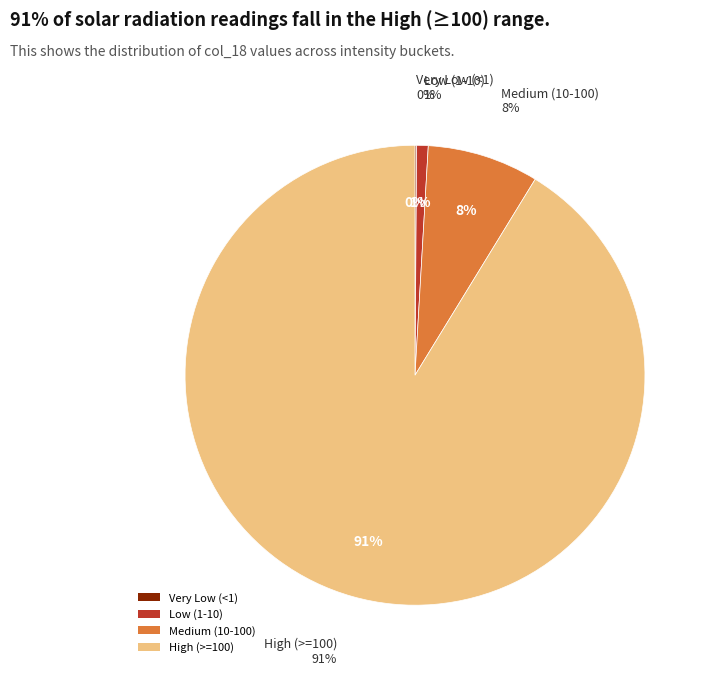

Is it true that 1 is 8% of the pie?

False